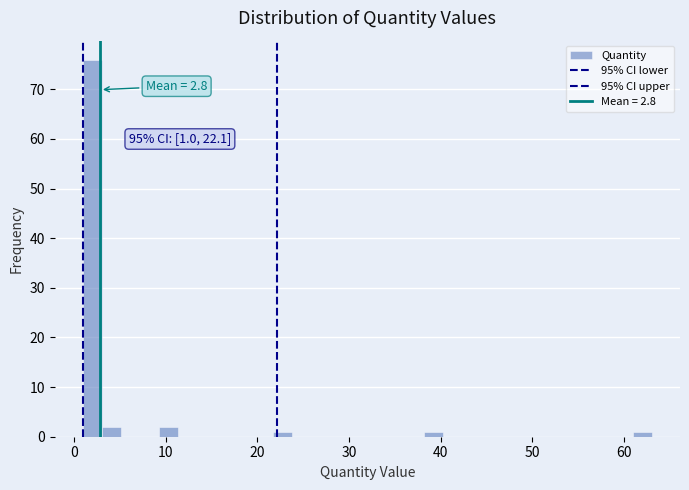

Read against the x-axis, roughly where is the centre of the tallest bar?

2